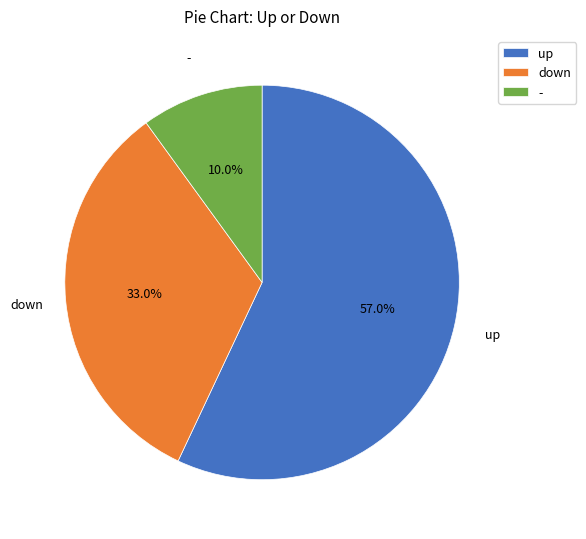

Count the number of slices in the pie.

3